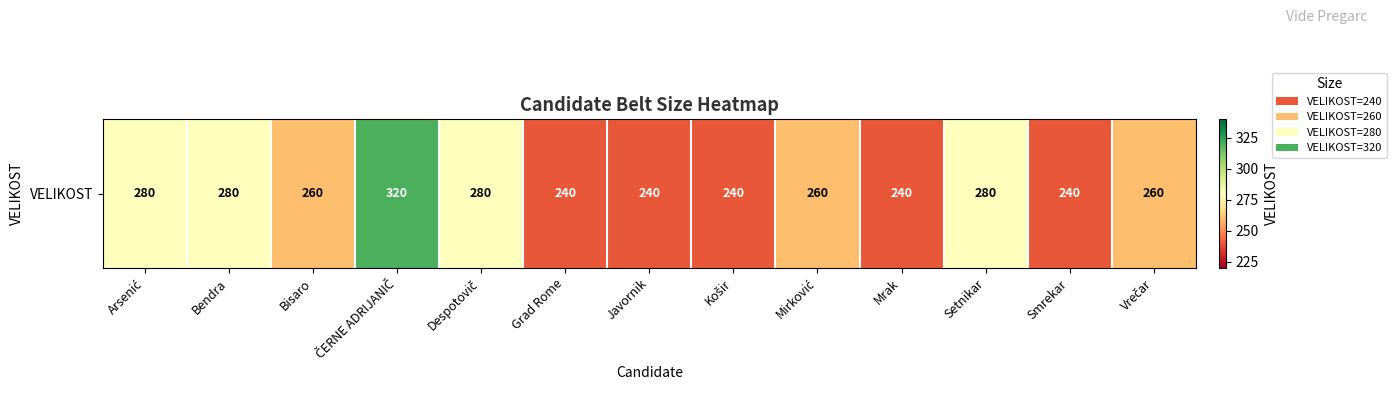

List the labels in order of value, smallest first.

Grad Rome, Javornik, Košir, Mrak, Smrekar, Bisaro, Mirković, Vrečar, Arsenić, Bendra, Despotovič, Setnikar, ČERNE ADRIJANIČ